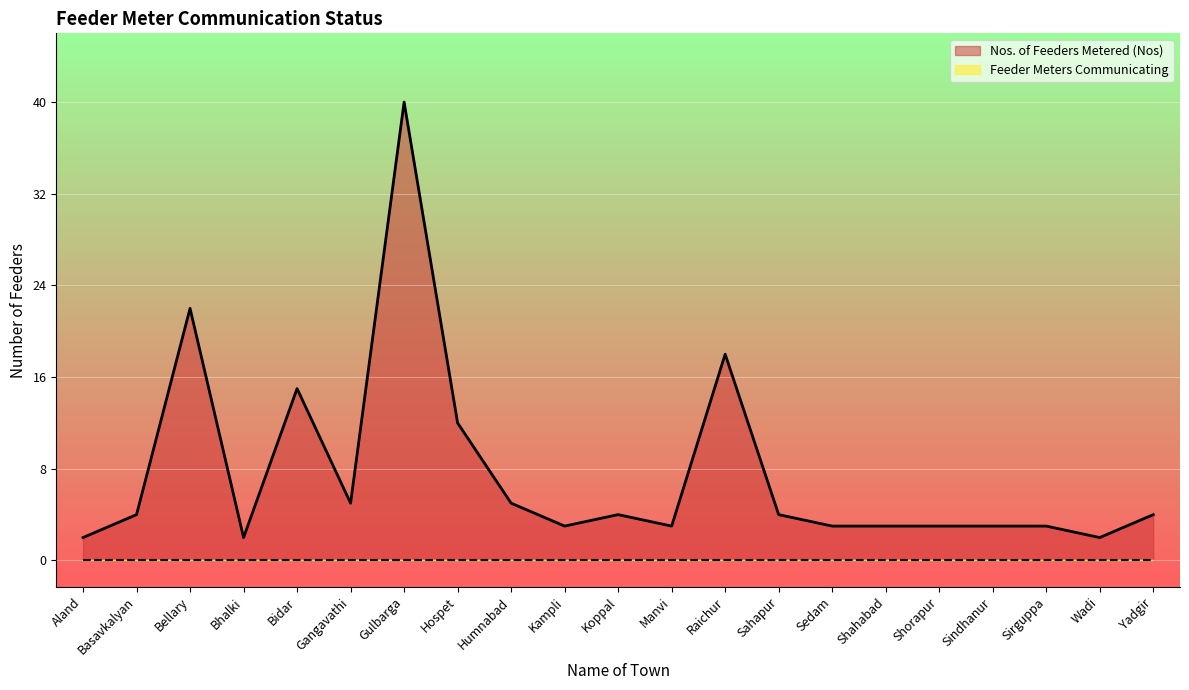

What is the sum of the values at Bellary and Bhalki?

24